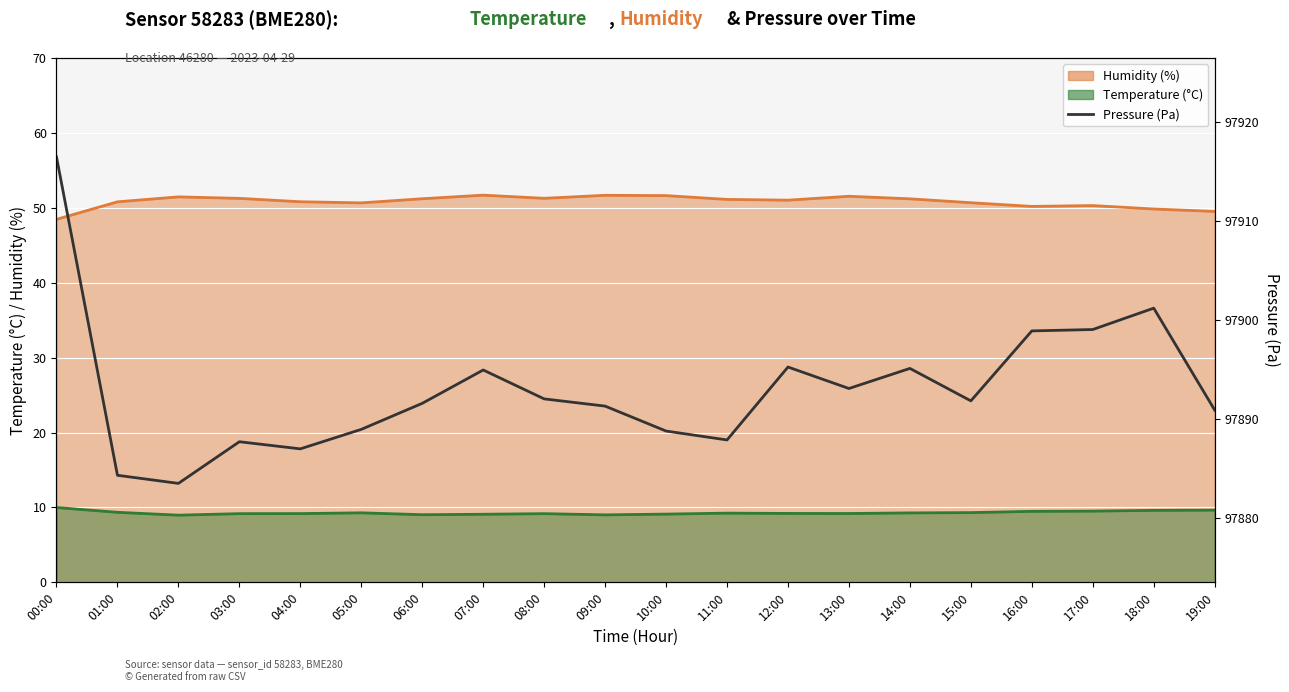

At which category does the data reach its first local peak?

03:00